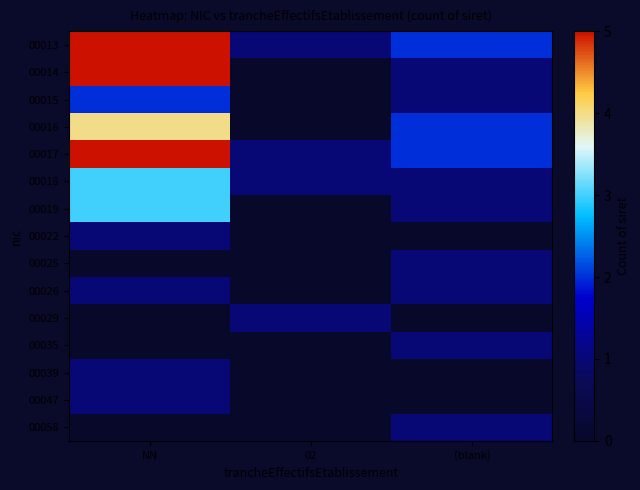

Rank the series at 02 from lowest to highest value.

00014, 00015, 00016, 00019, 00022, 00025, 00026, 00035, 00039, 00047, 00058, 00013, 00017, 00018, 00029